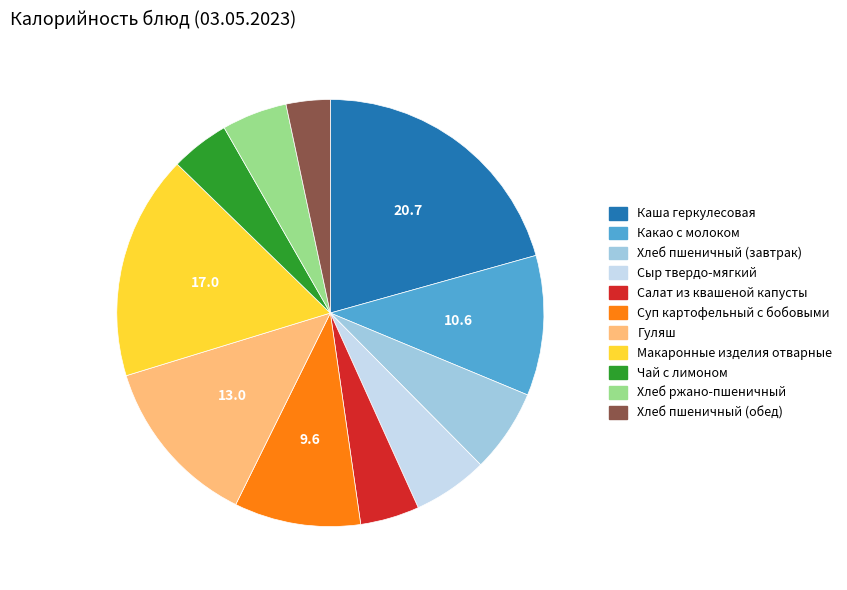

The Какао с молоком slice represents 5% of the pie. True or false?

False